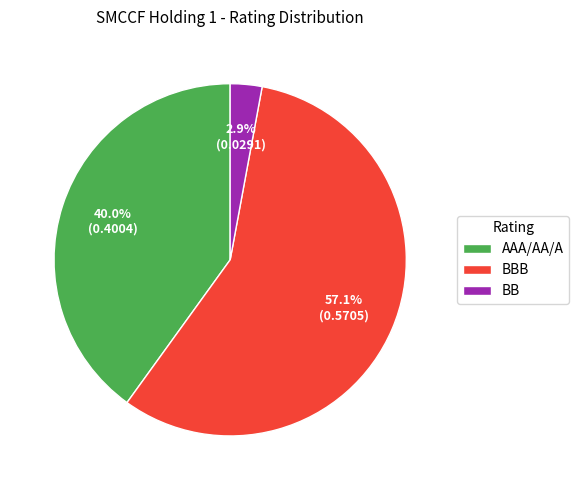

Combined, do AAA/AA/A and BB account for over 50%?

No